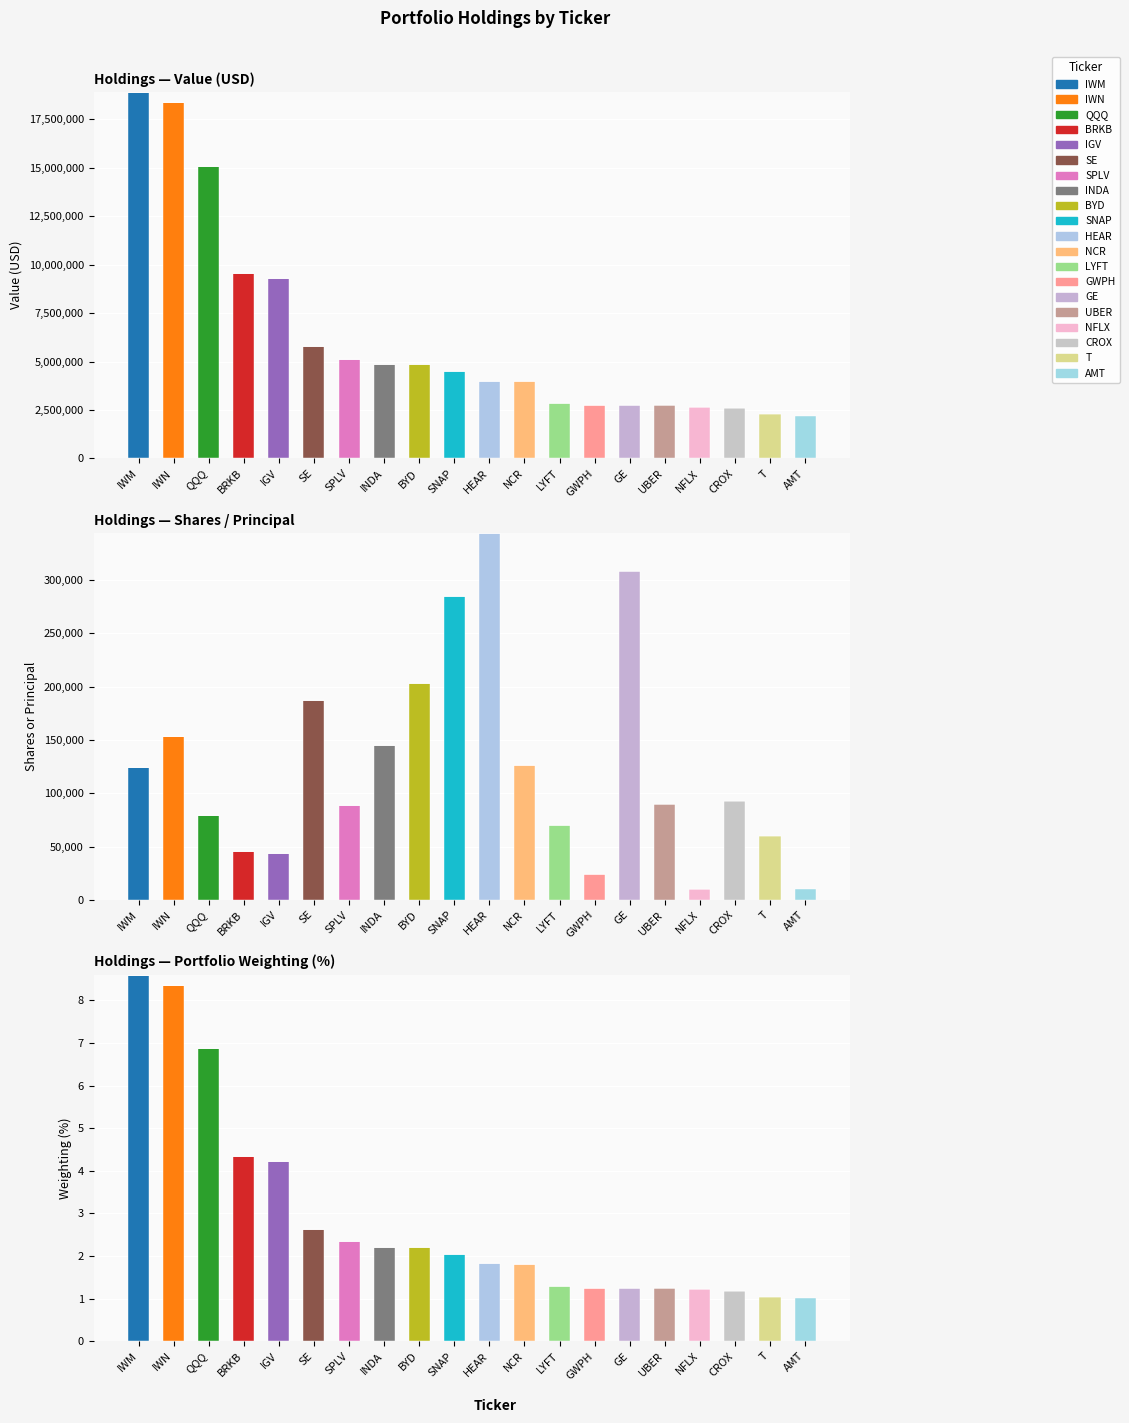

Where is Value nearest to the value 10564500?

BRKB